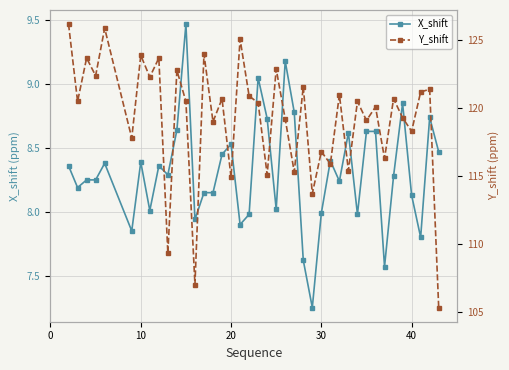

True or false: X_shift has more than 2 interior local peaks.

True